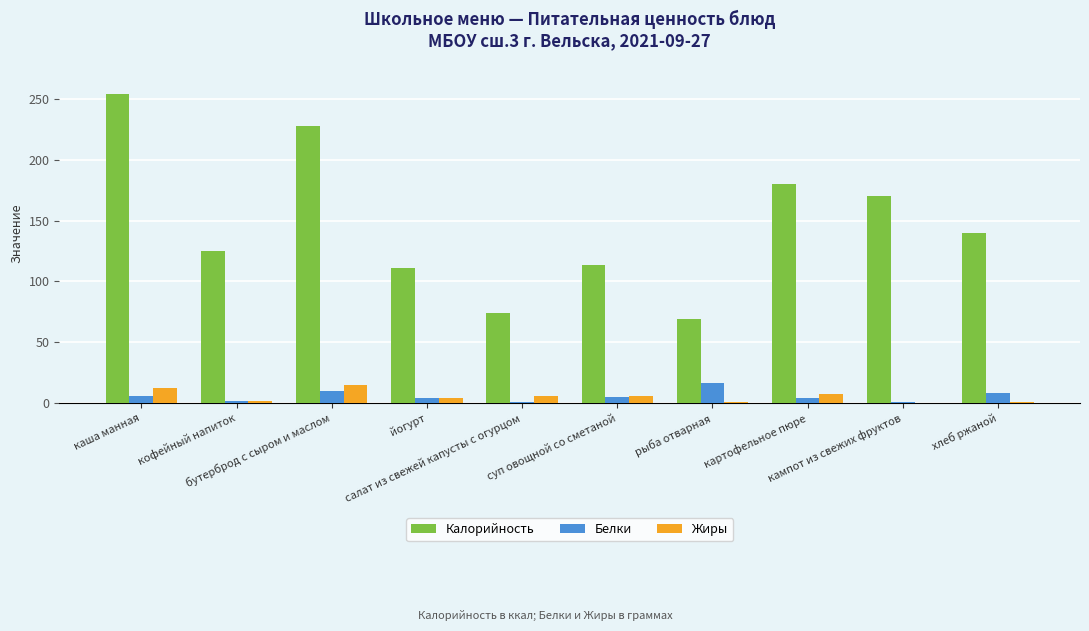

What are all the series names shown in the legend?

Калорийность, Белки, Жиры